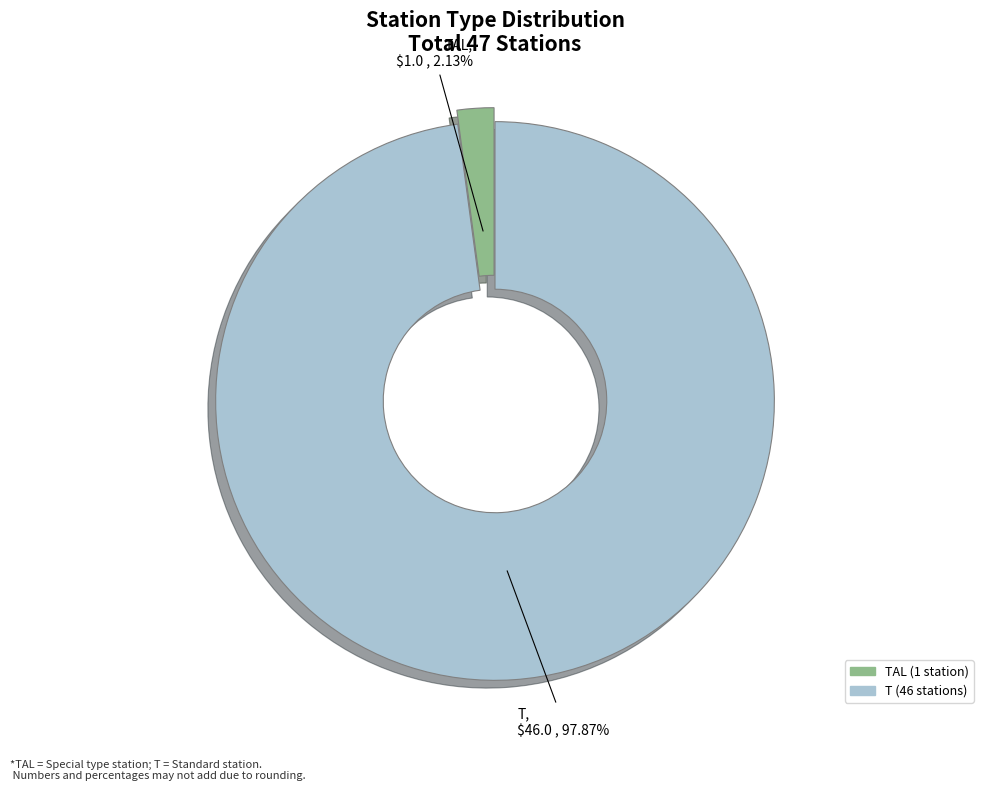

Is there a majority slice in this chart?

Yes